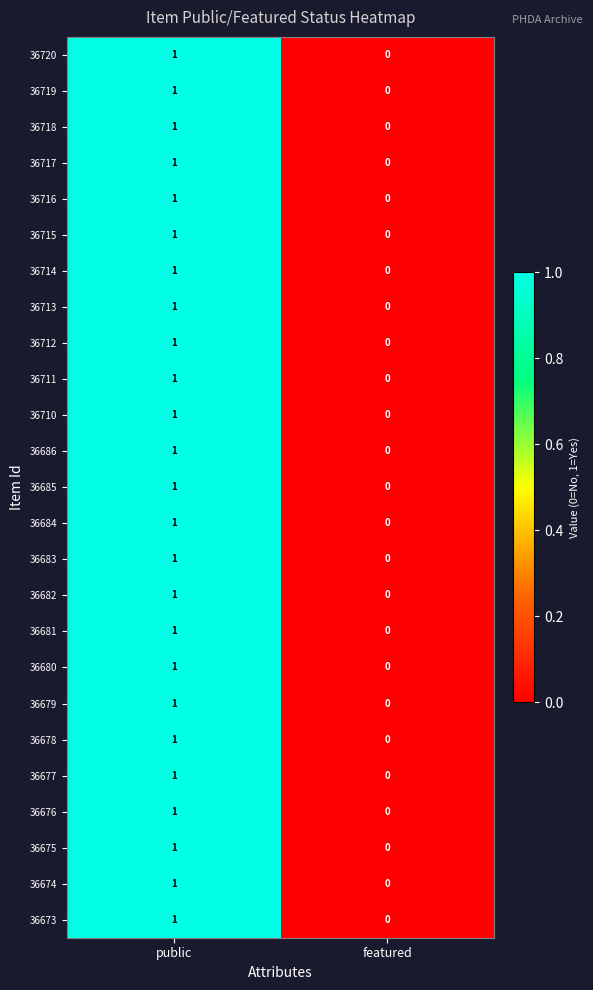

Is the value of 36720 at featured greater than the value of 36683 at public?

No